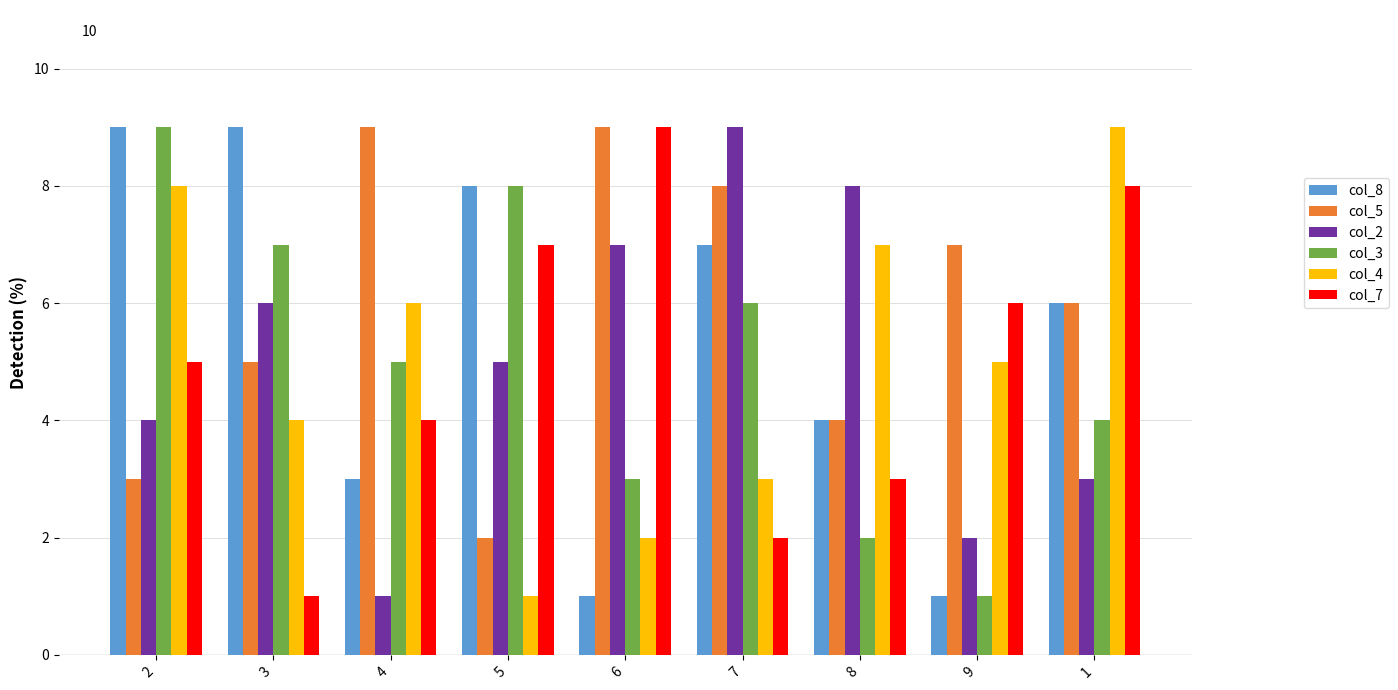

What is the label of the 7th bar from the right?

4